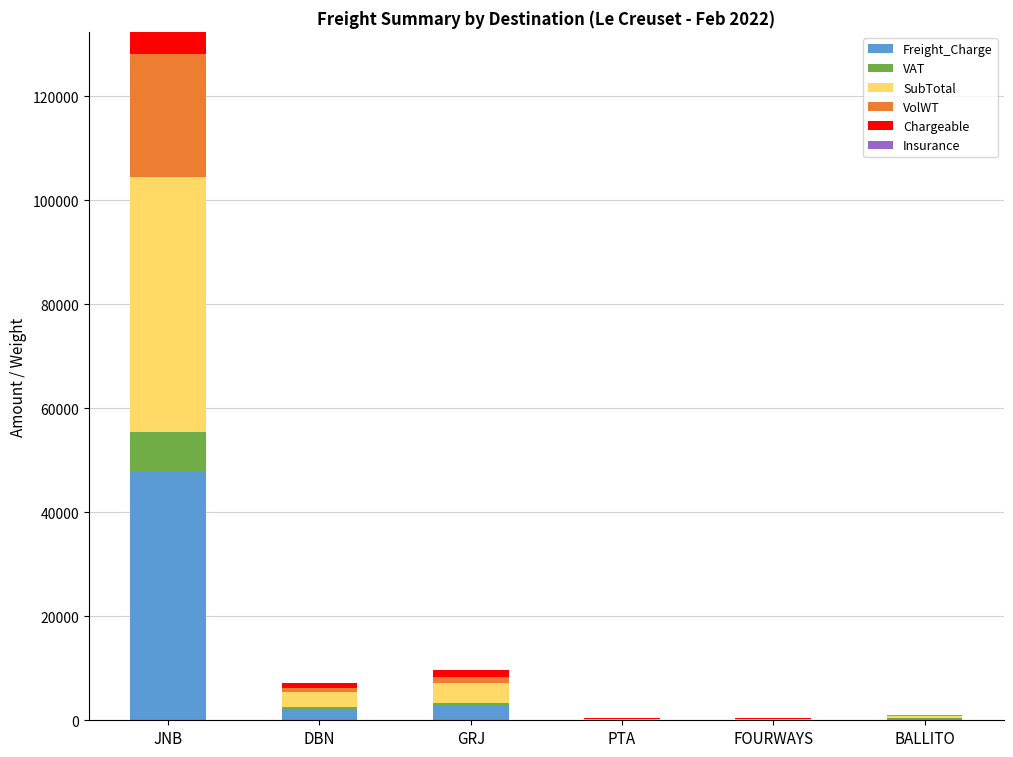

The value of Freight_Charge at GRJ is 2762.1. True or false?

True